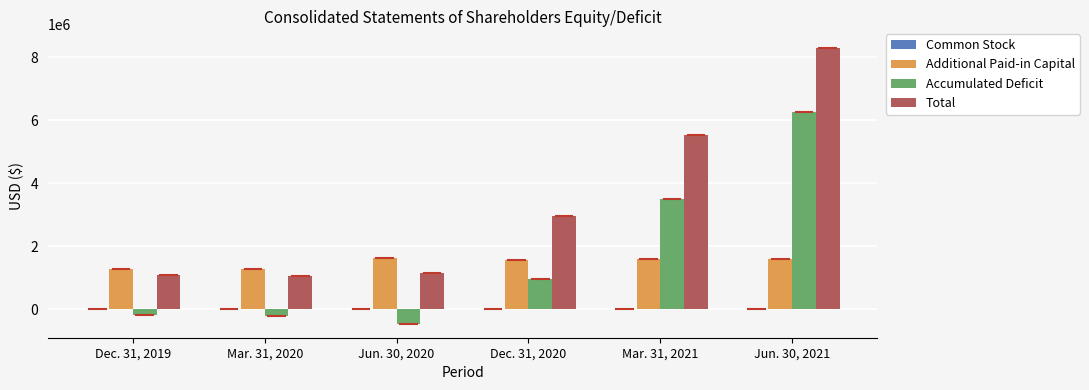

What is the maximum value shown in the chart?

8294131